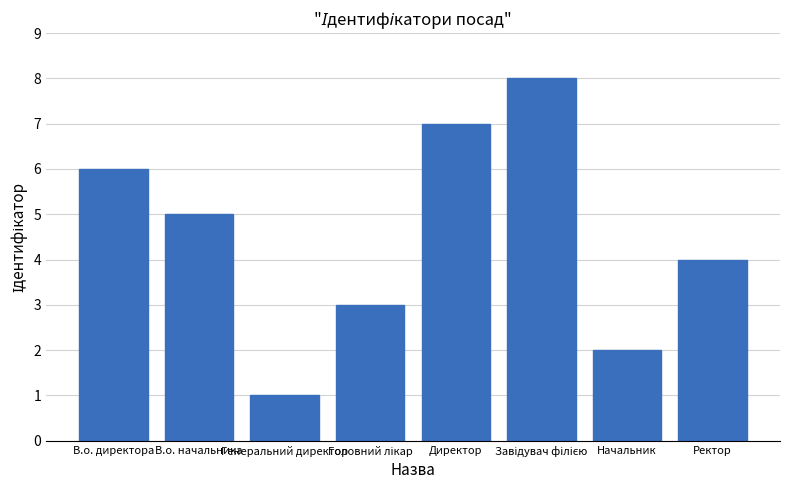

Where is the data nearest to the value 4?

Ректор